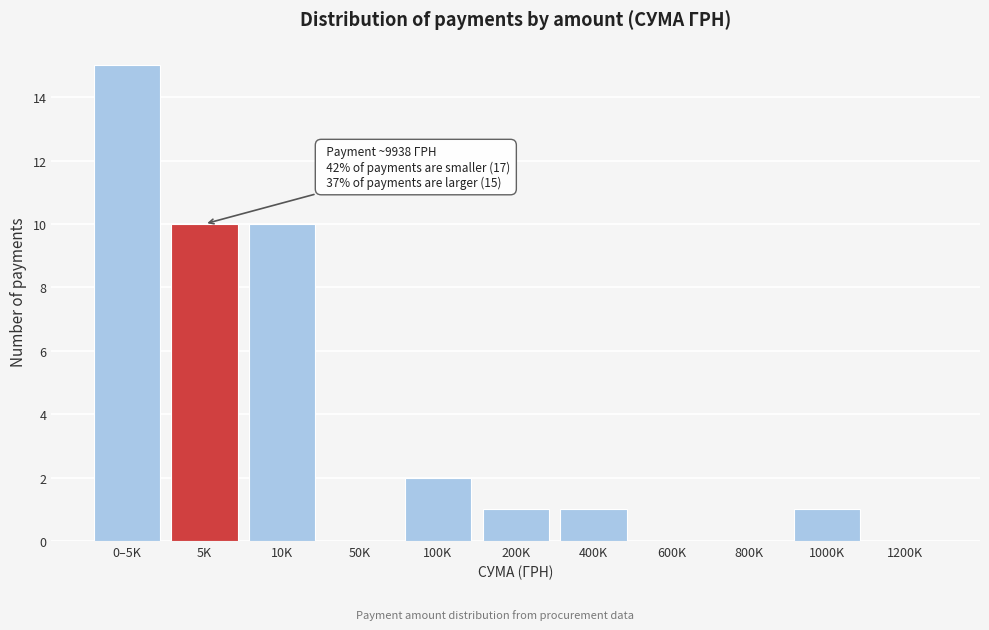

Reading left to right, list all the values displayed in this chart.

0–5K=15	5K=10	10K=10	50K=0	100K=2	200K=1	400K=1	600K=0	800K=0	1000K=1	1200K=0